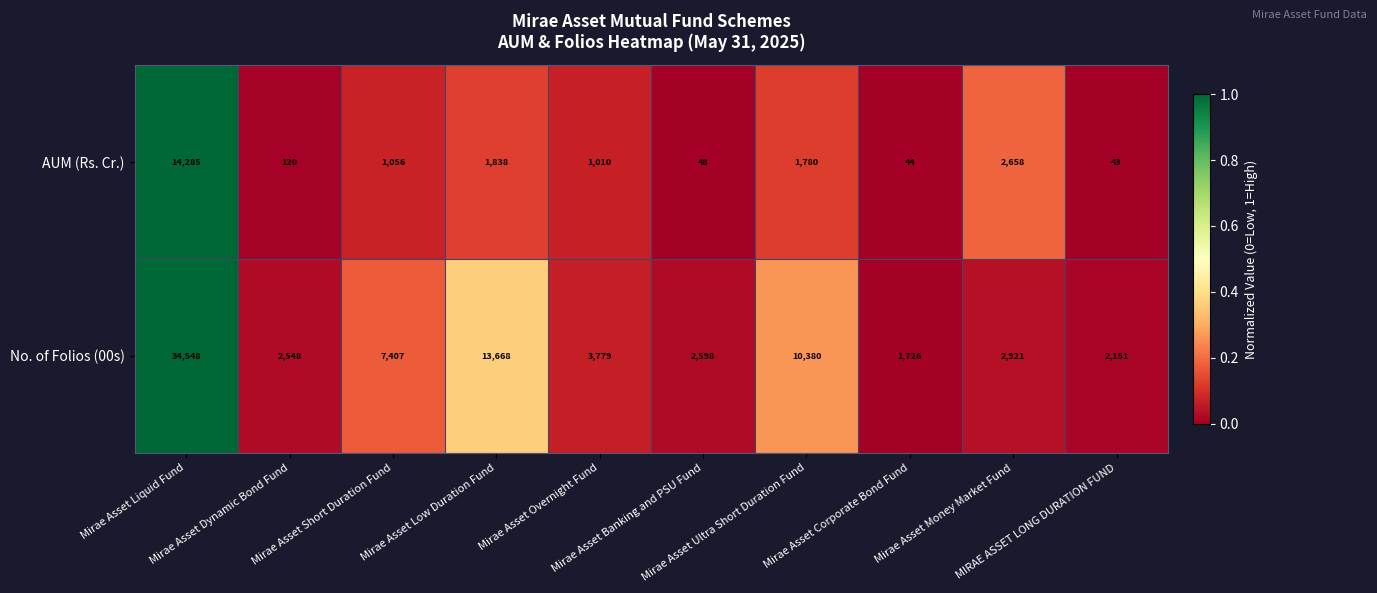

Which series has the widest spread of values?

No. of Folios (00s)